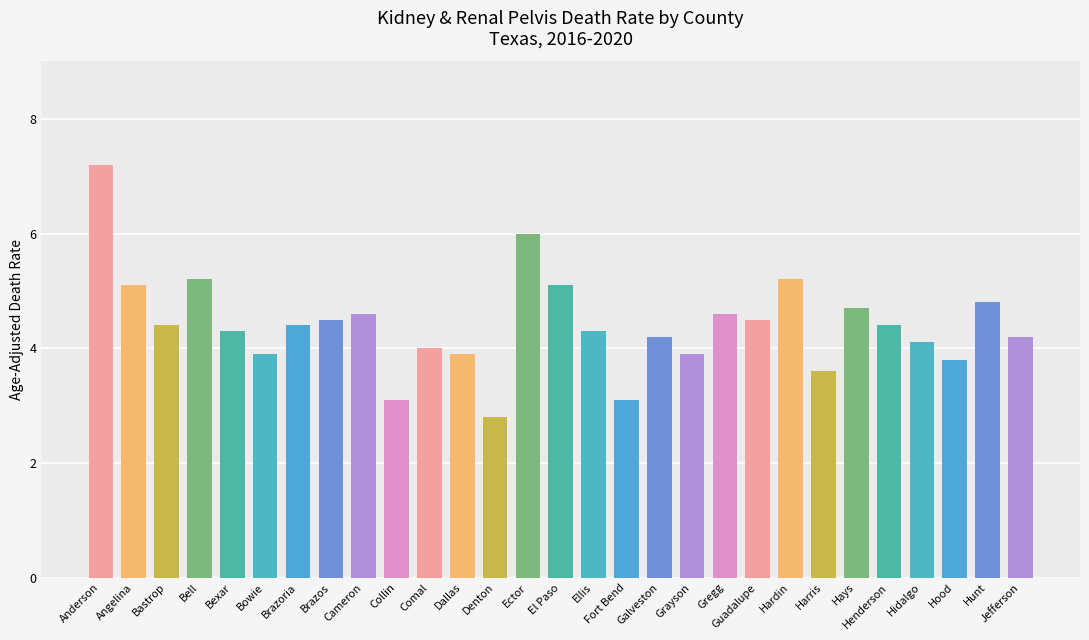

What is the difference between the second highest and minimum values?

3.2